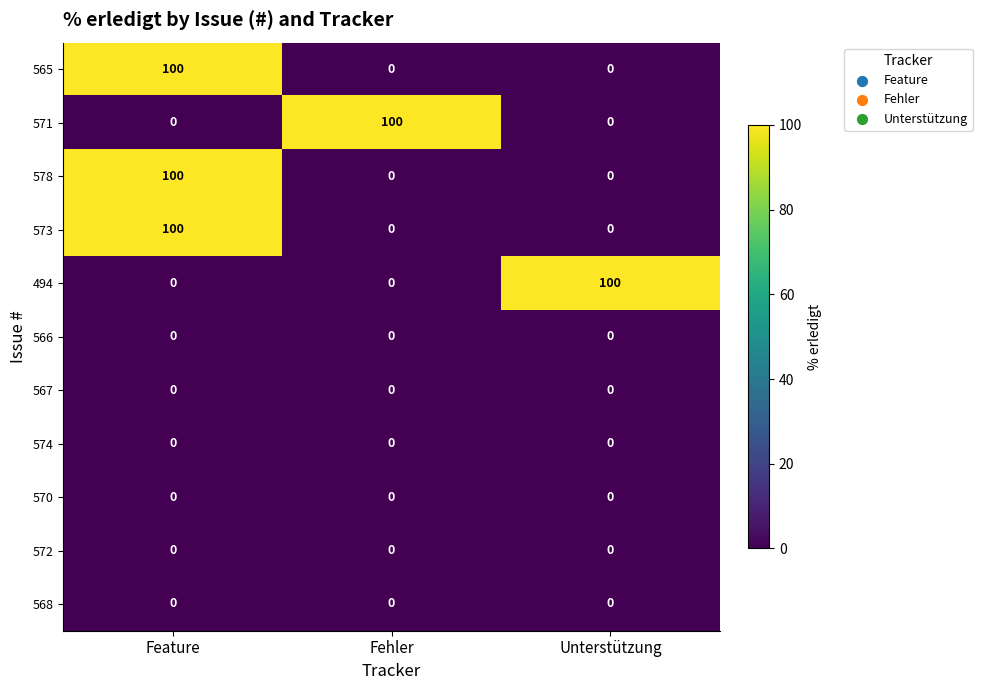

Is it true that 568 equals 0 at Fehler?

True